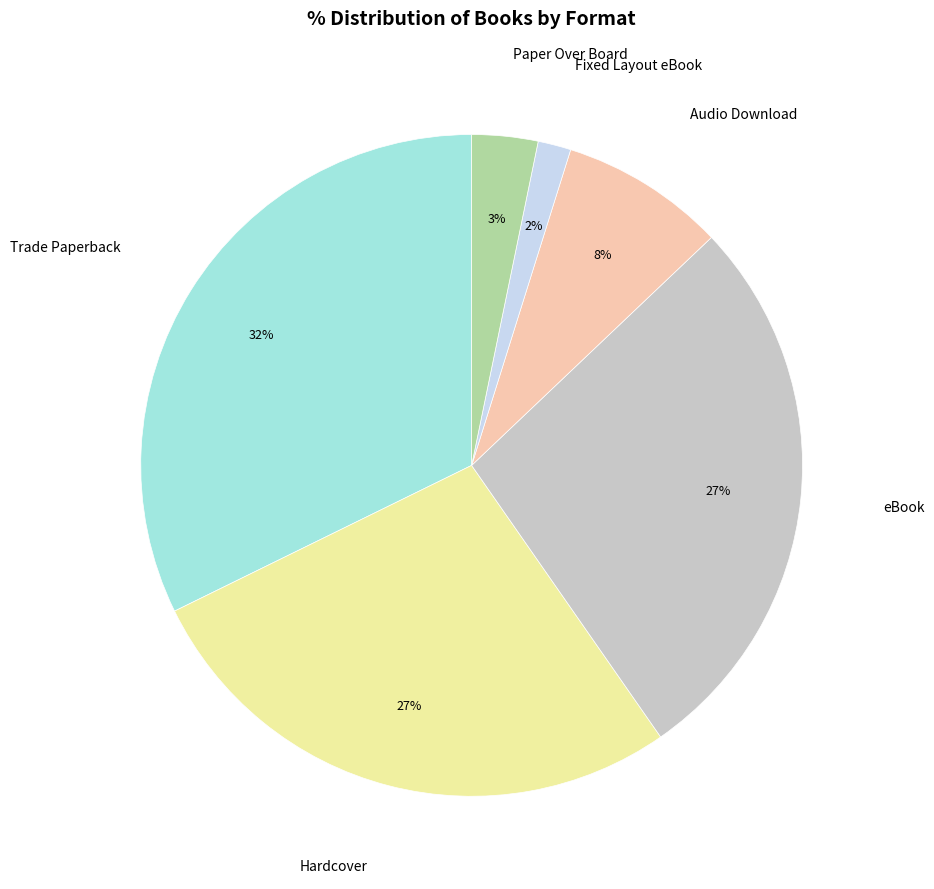

What percentage is the Audio Download slice, to the nearest percent?

8%